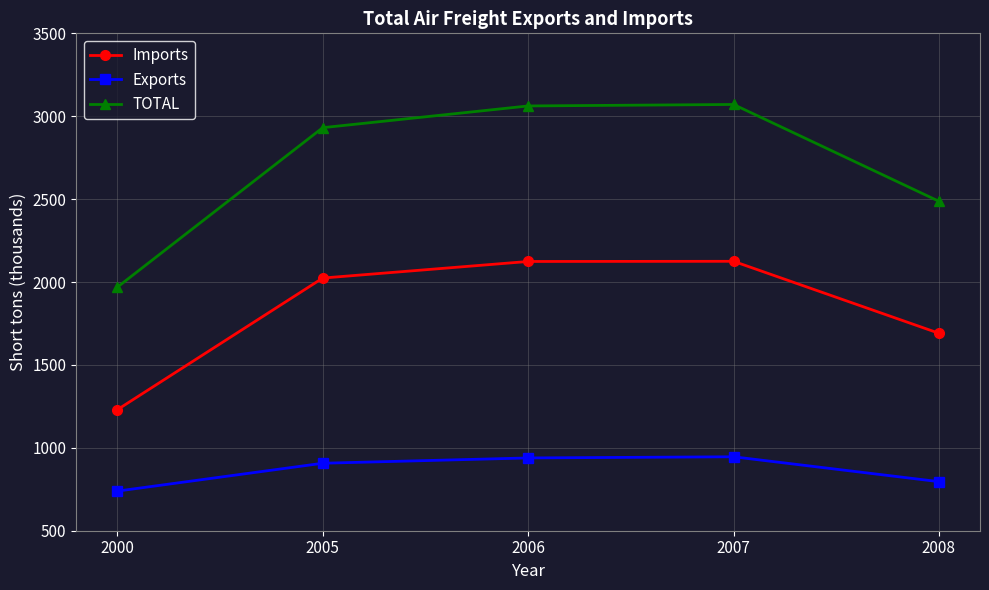

At how many categories does at least one series exceed 2844?

3